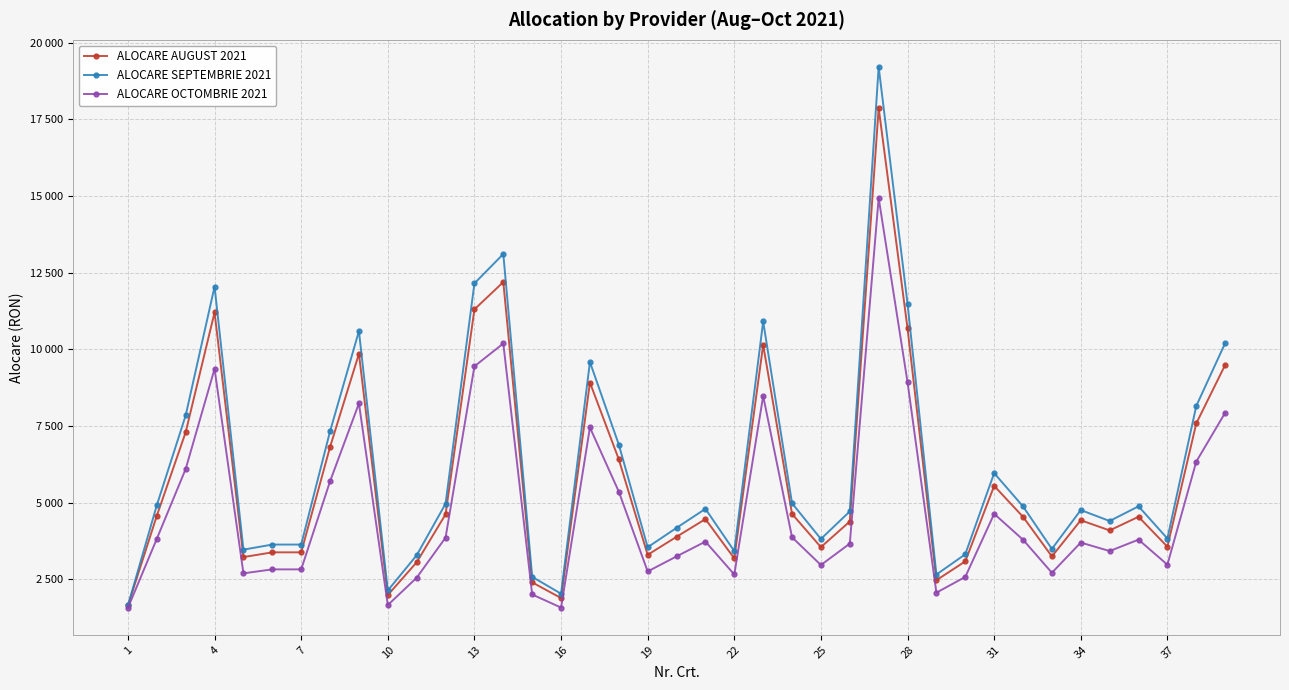

Does the chart have visible grid lines?

Yes